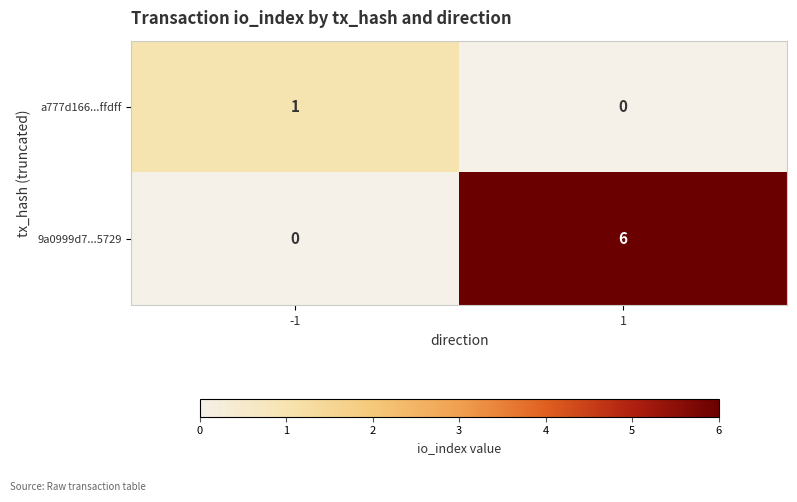

What is the difference between the maximum and minimum values in the 9a0999d7...5729 series?

6